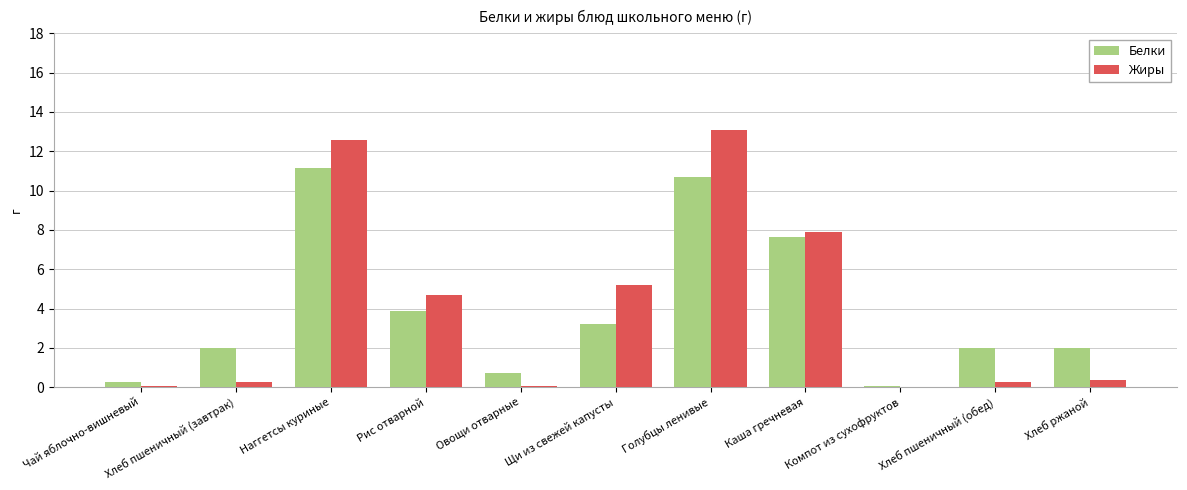

The Жиры series shows 0.4 at Хлеб ржаной. True or false?

True